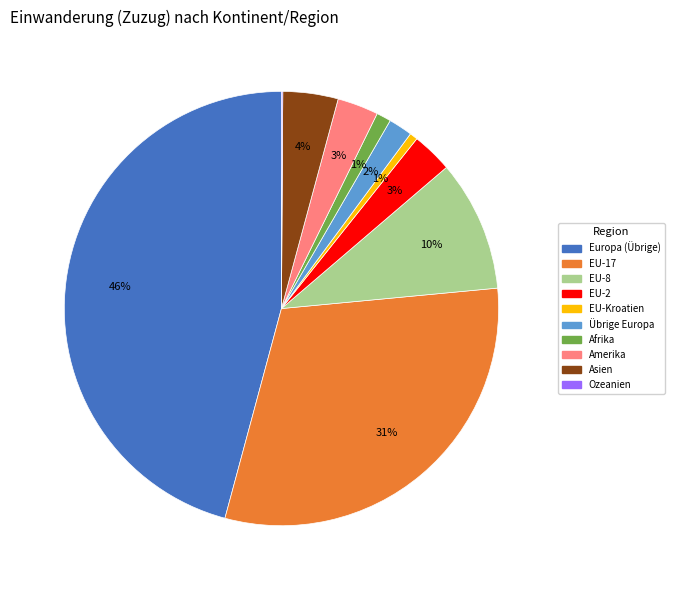

Approximately how many times larger is the value at EU-2 compared to Amerika?

1.0